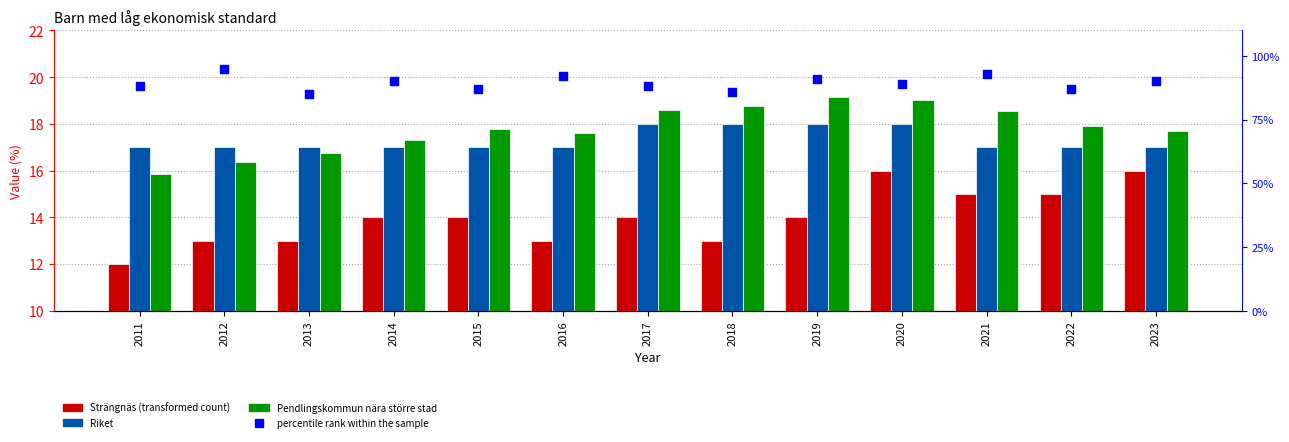

Which series reaches the minimum Y coordinate?

Strängnäs